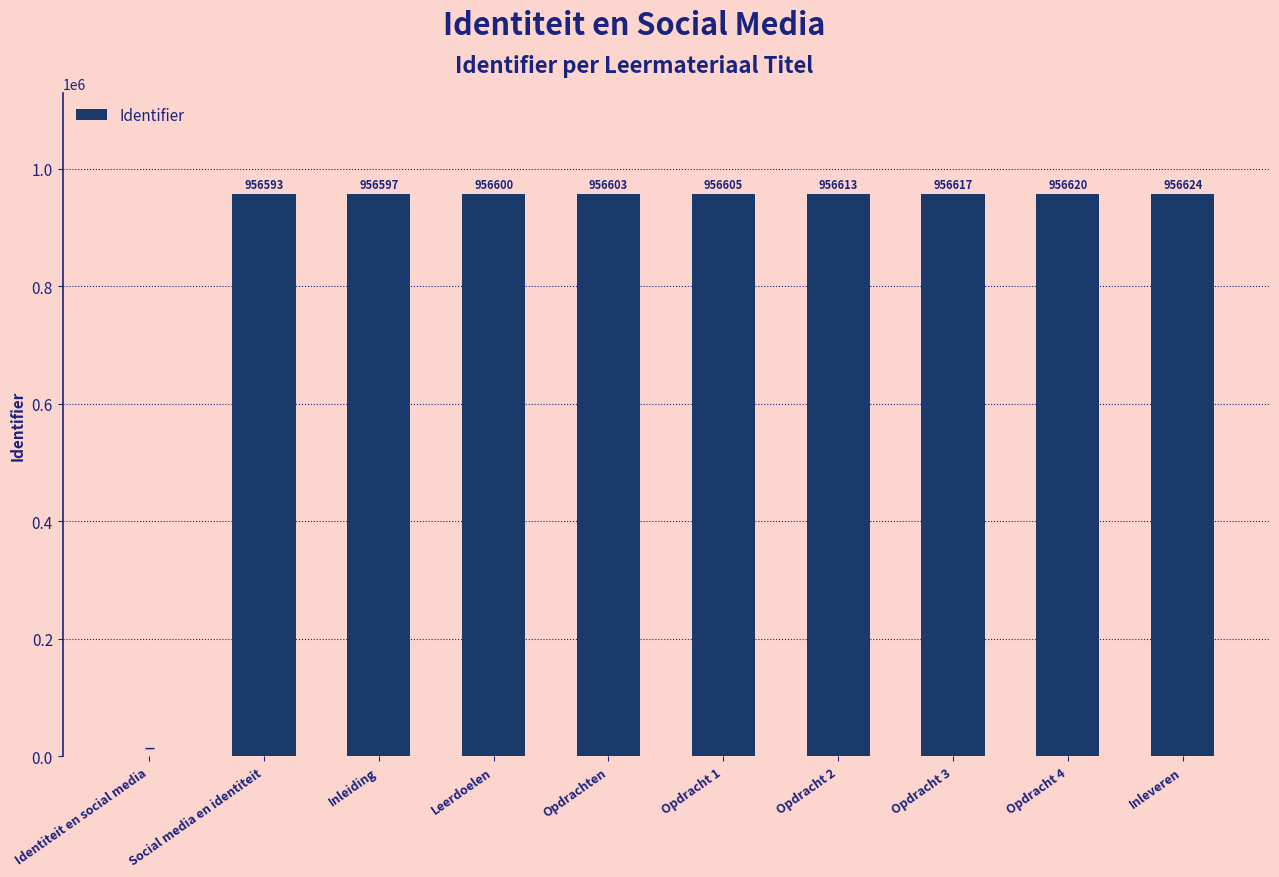

The chart shows a value of 956593 at Social media en identiteit. True or false?

True